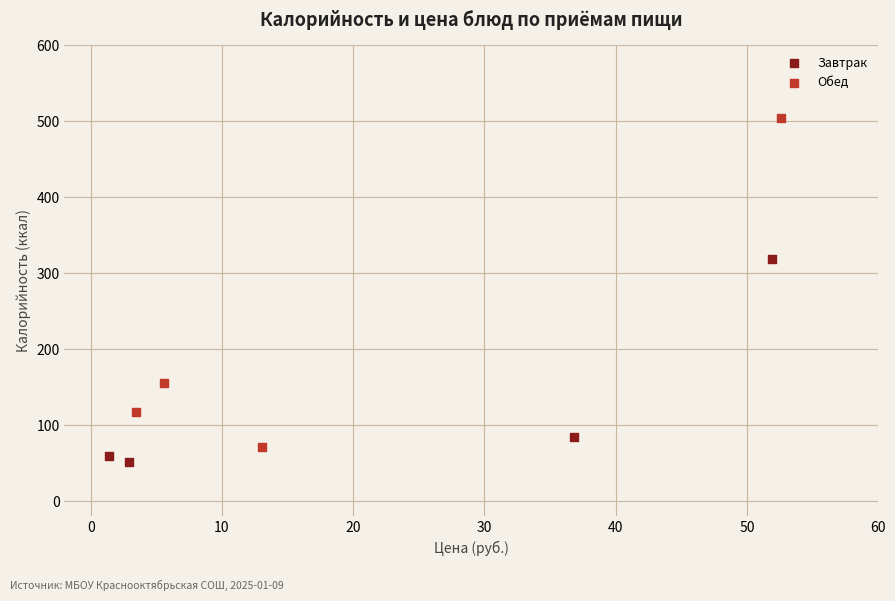

Which series has the widest spread of Y values?

Обед